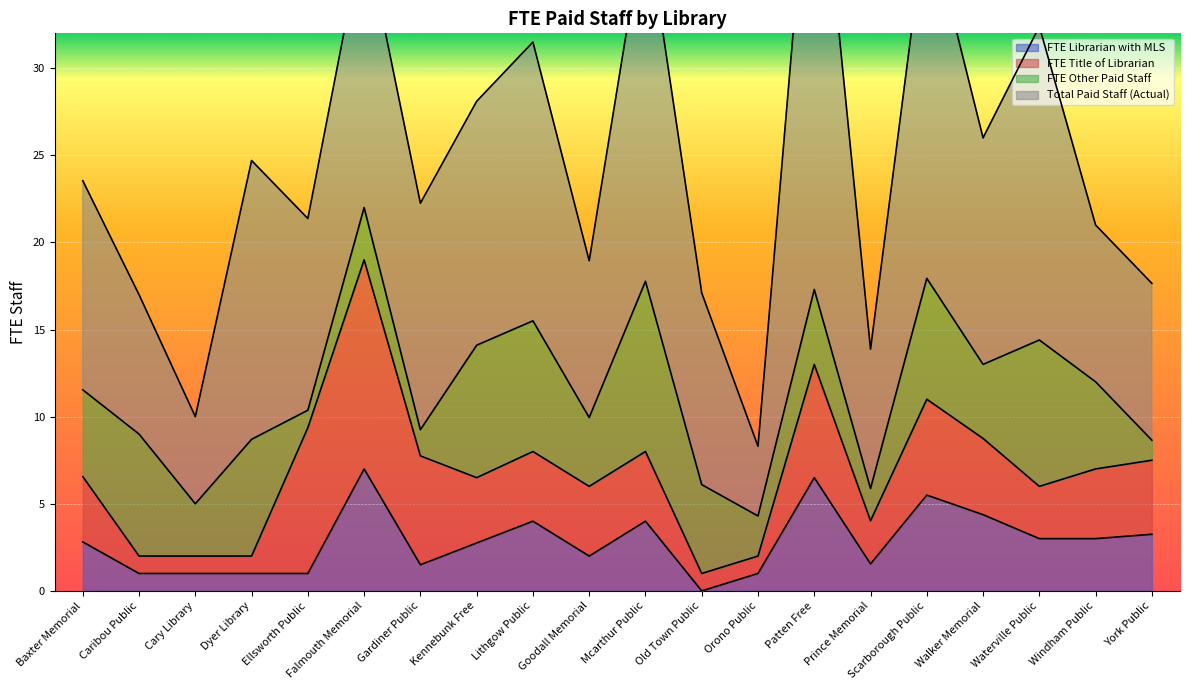

The value of FTE Other Paid Staff at Old Town Public is 5.1. True or false?

True